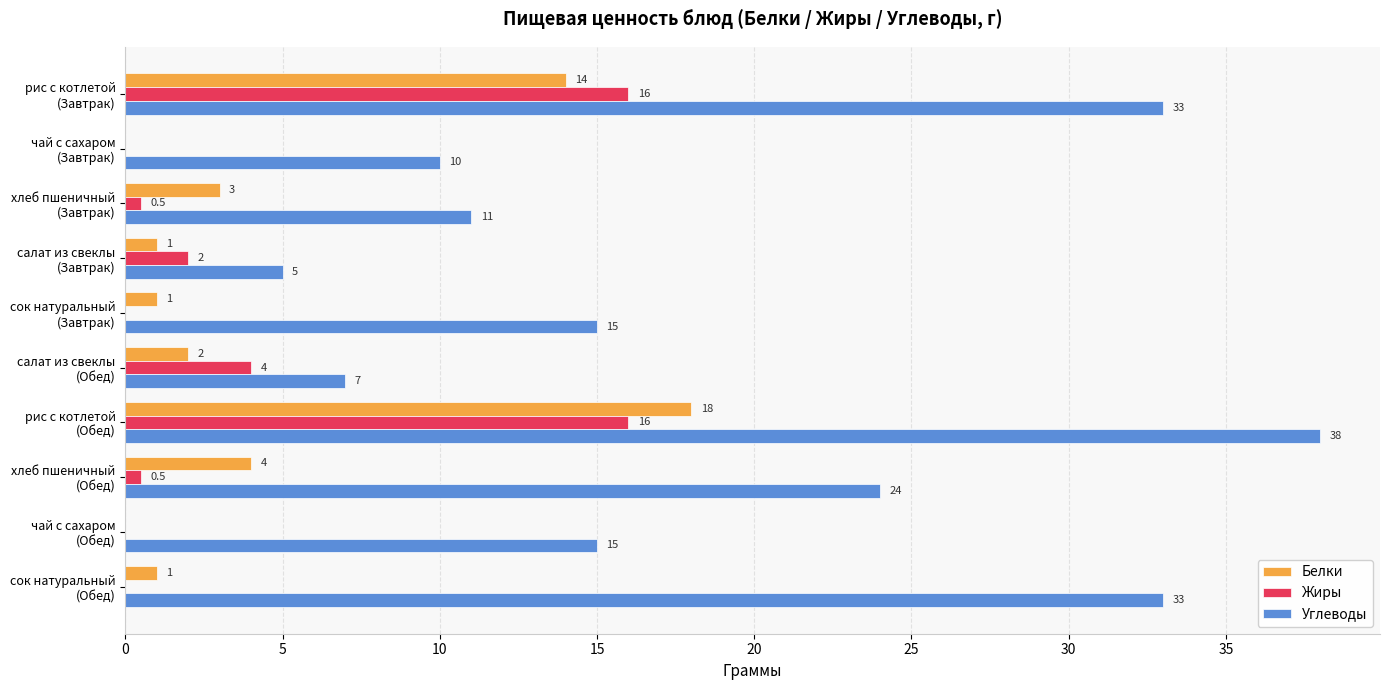

What is the maximum value for Белки?

18.0